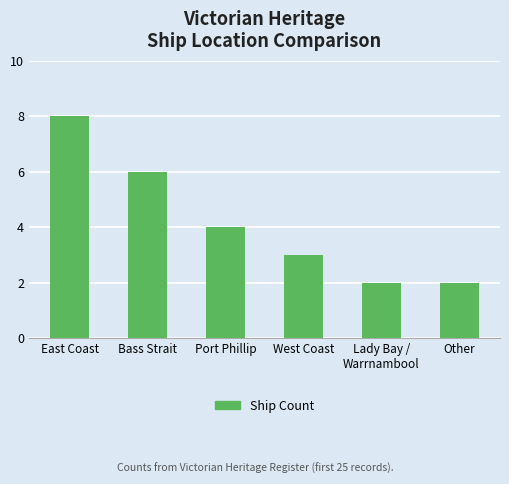

What position from the left is Lady Bay /
Warrnambool?

5